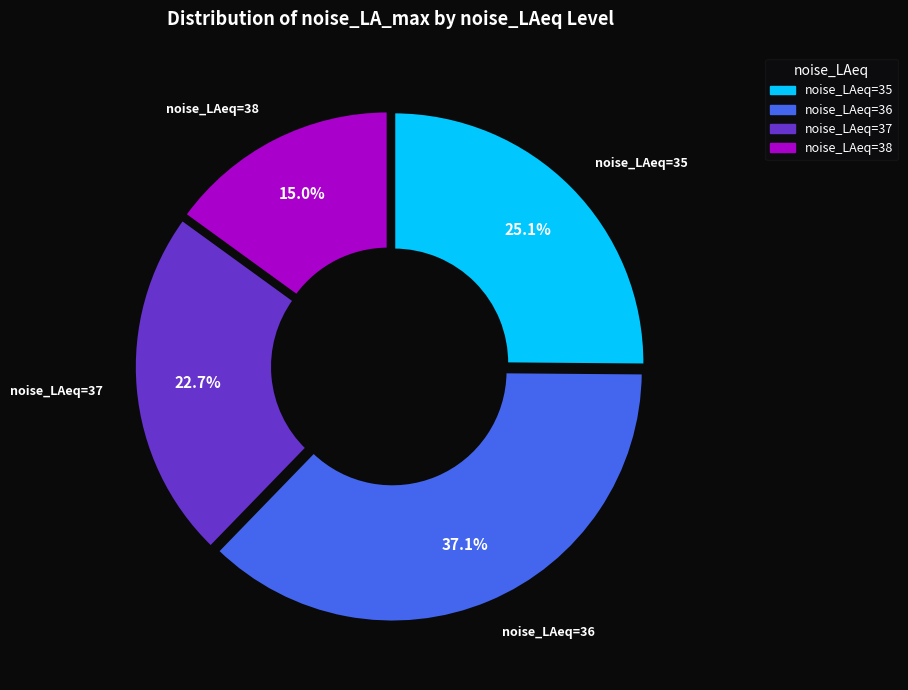

Does any single category account for the majority?

No